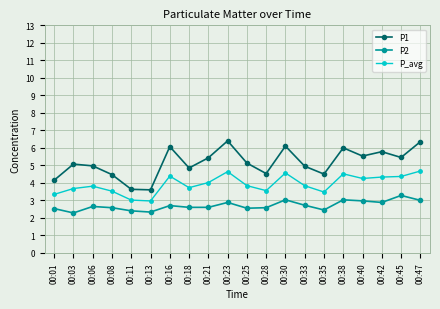

The P1 series shows 7.2 at 00:01. True or false?

False